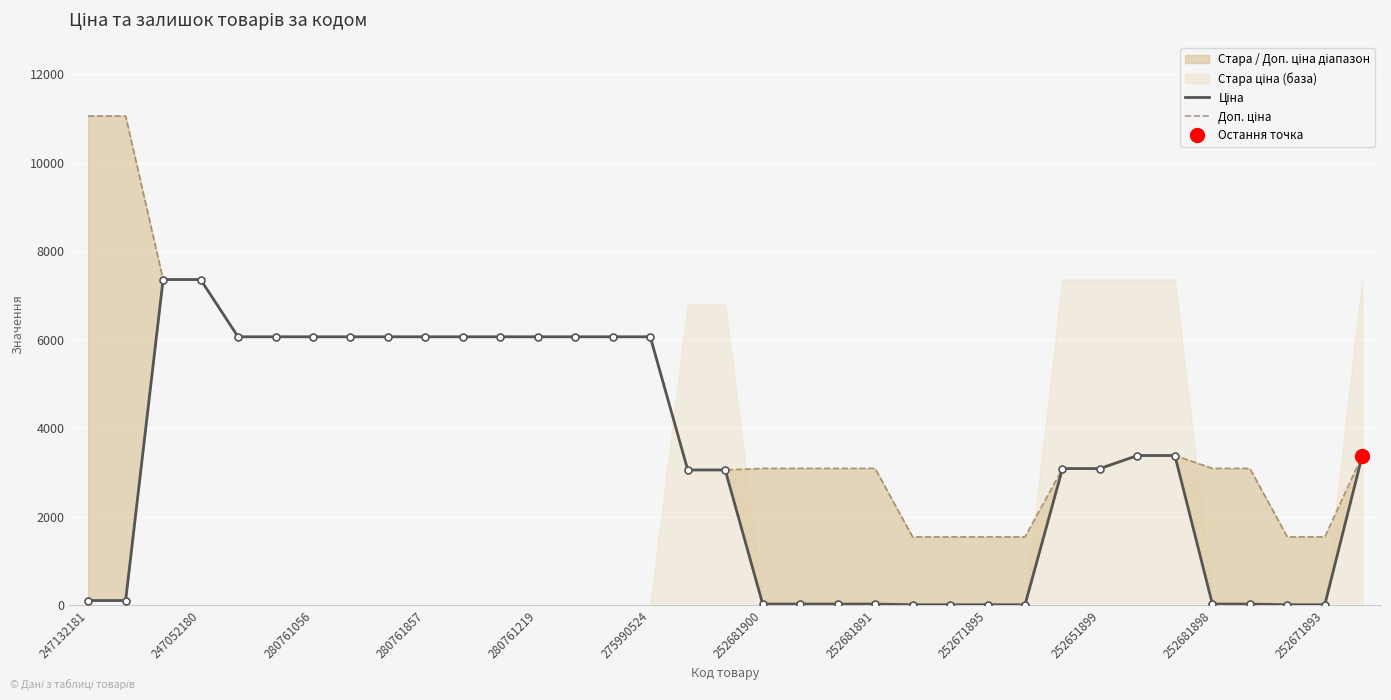

Between 252681900 and 280761056, which is larger?

280761056